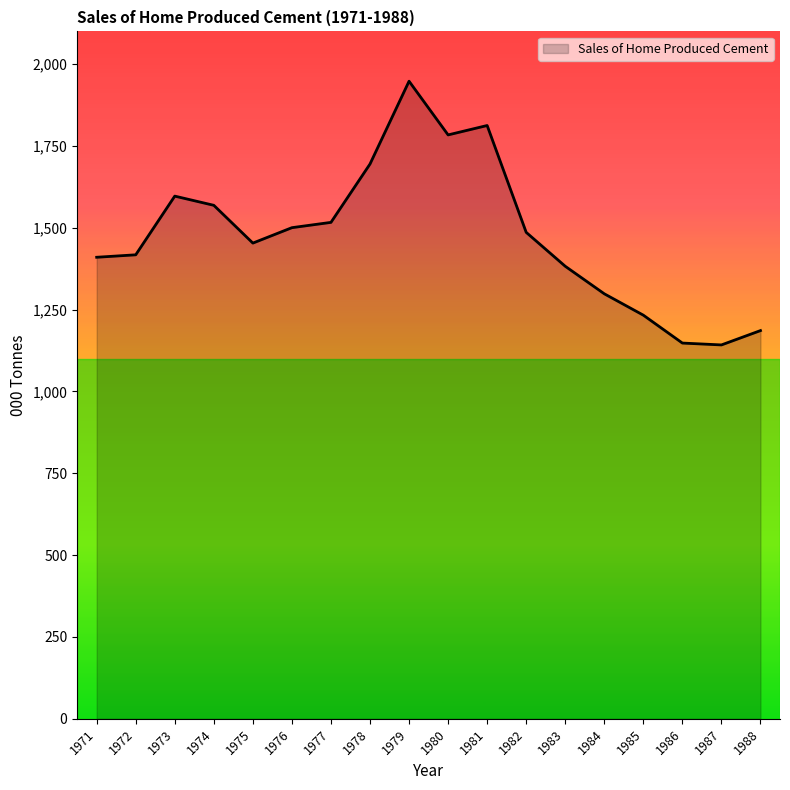

What is the difference between the values at 1987 and 1982?

343.9